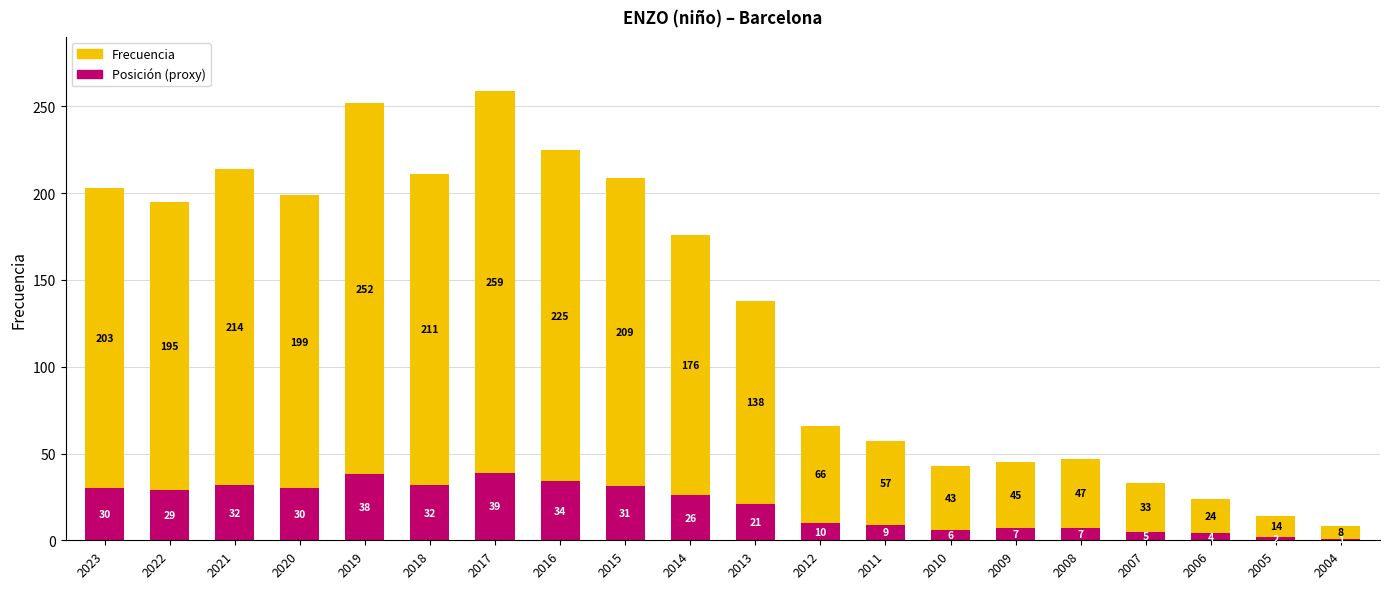

At which category is the sum across all series the highest?

2017